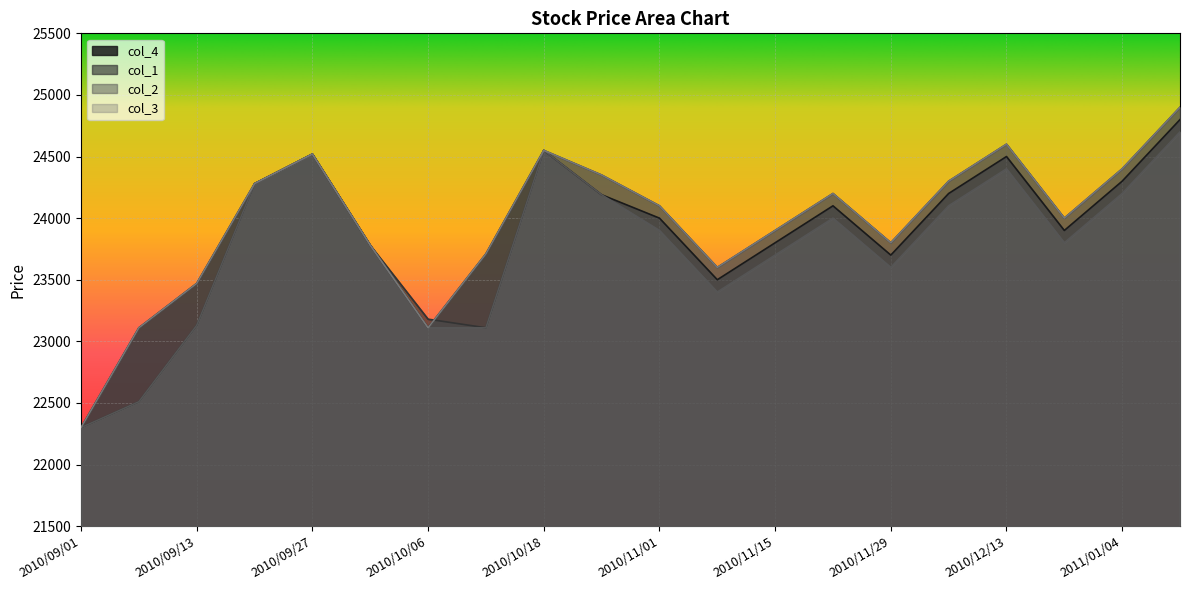

List the series in order of their peak value, lowest first.

col_2, col_4, col_1, col_3